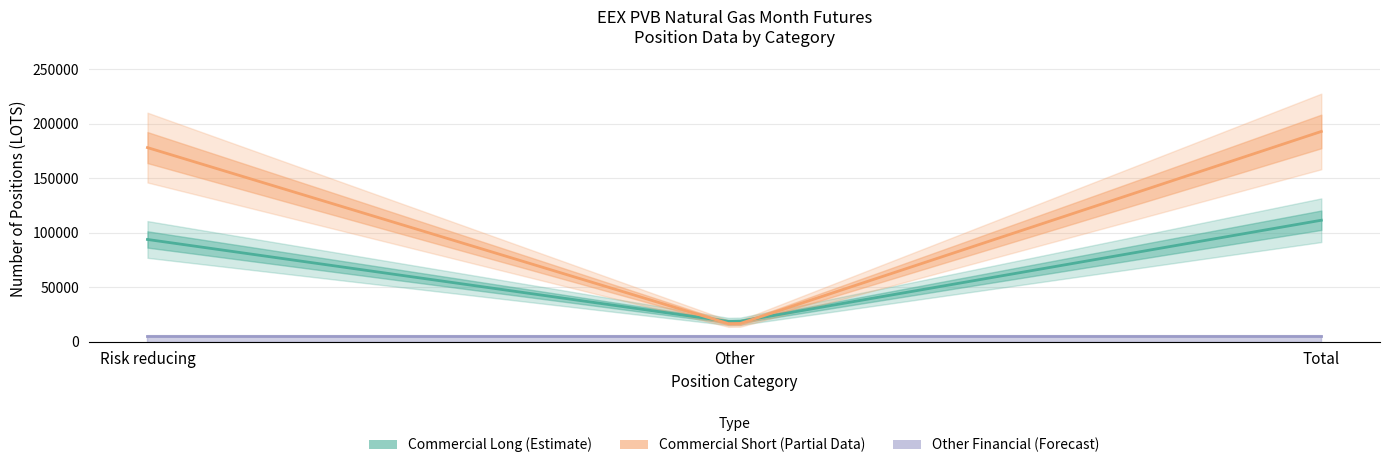

What is the total value across all series at Other?

32490